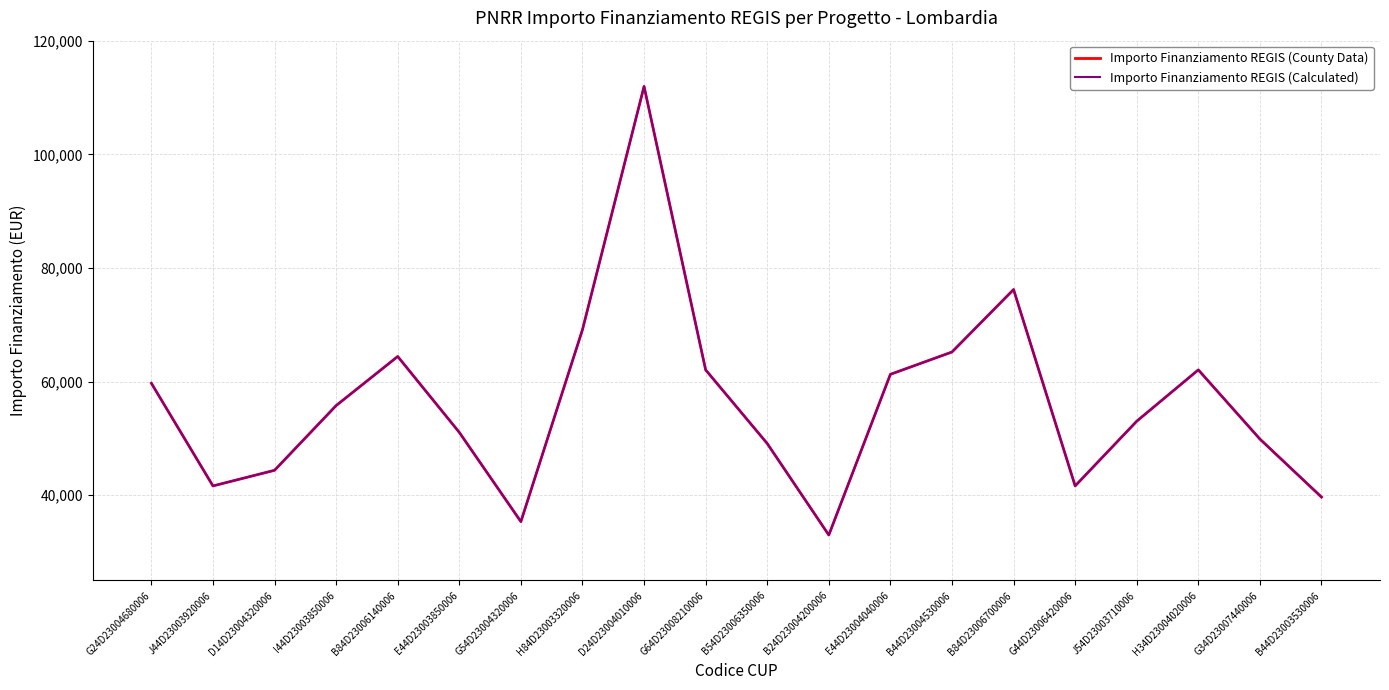

Is this an area chart (filled region under the line)?

No